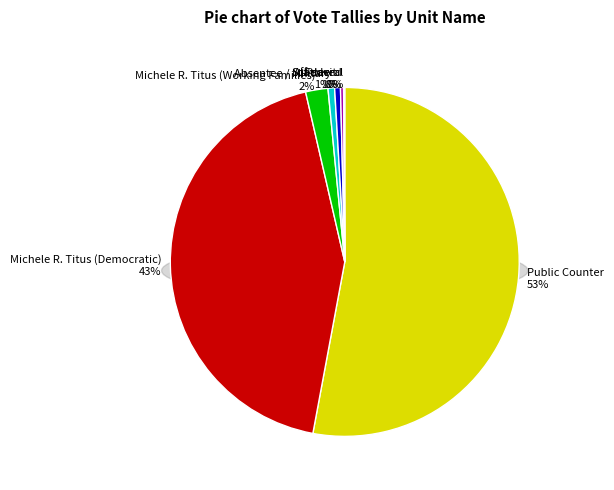

To the nearest percent, what percentage of the pie is Public Counter?

53%